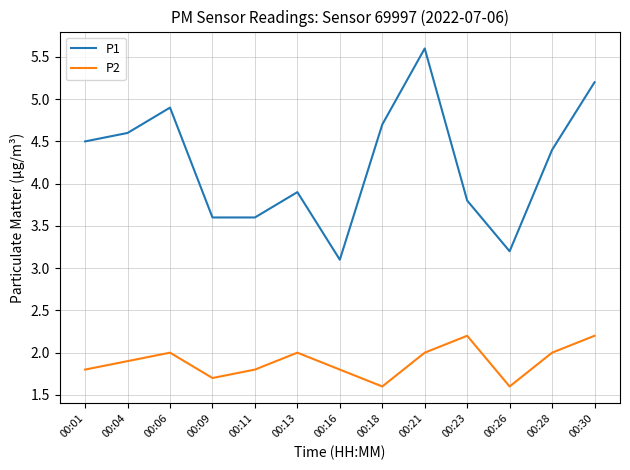

Read the P1 value at 00:21.

5.6